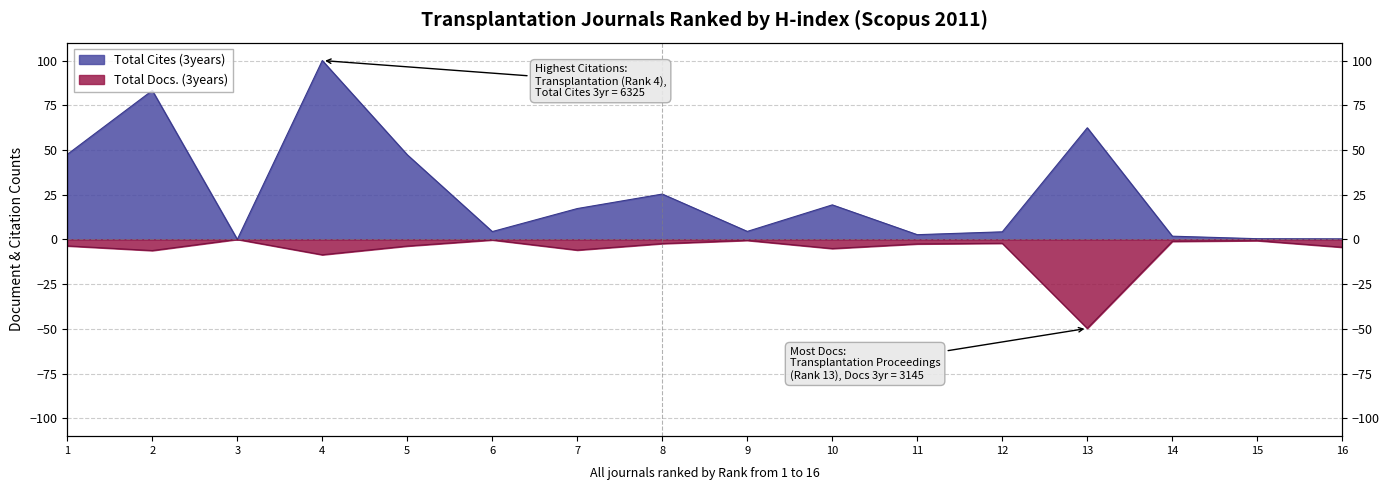

At which category does Total Cites (3years) reach its first local peak?

2